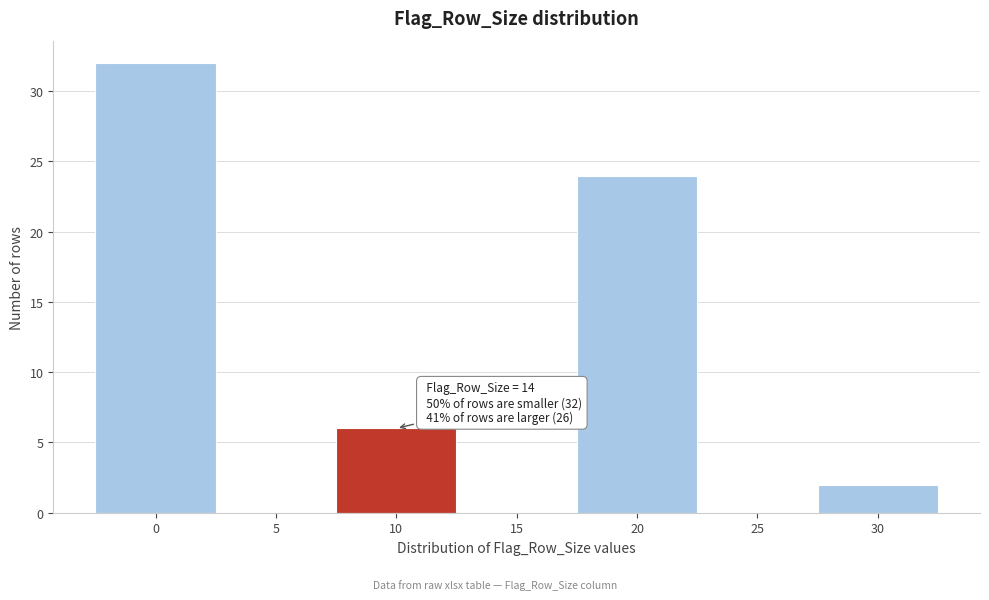

Reading left to right, list all the values displayed in this chart.

0=32	5=0	10=6	15=0	20=24	25=0	30=2